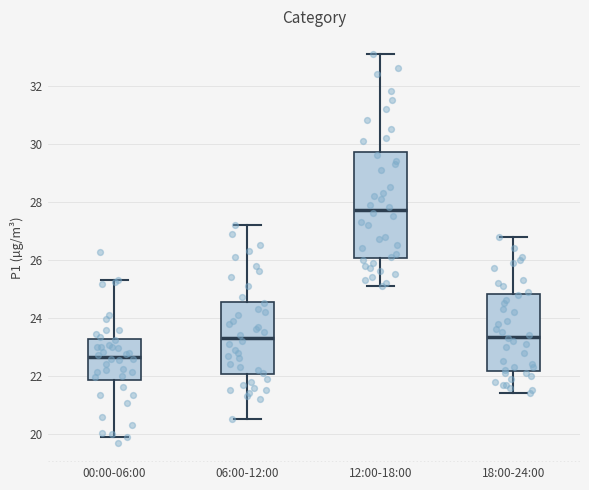

Where does the lower whisker of the box for 06:00-12:00 end on the y-axis? The values are not printed on the chart, so give them approximately, as read against the axis.

20.6